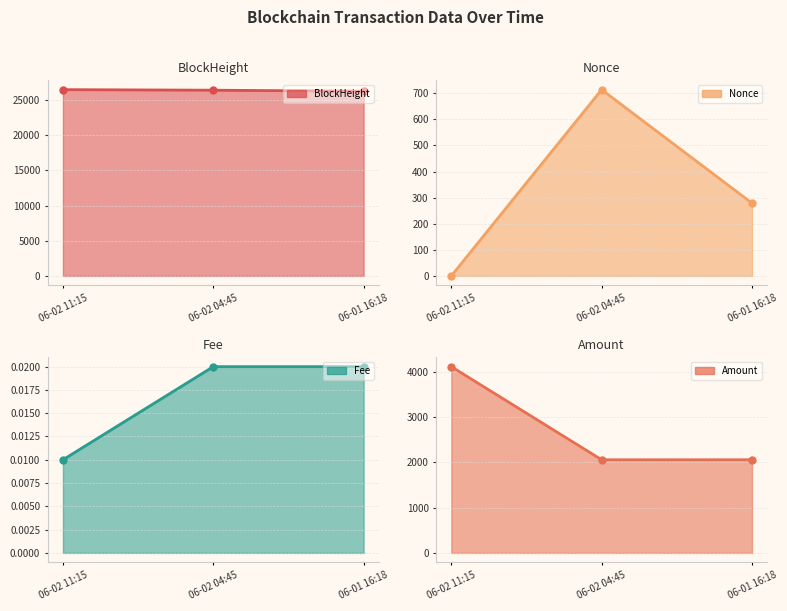

Rank the categories by BlockHeight value from highest to lowest.

06-02 11:15, 06-02 04:45, 06-01 16:18